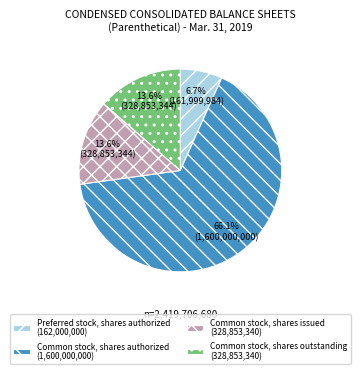

Is the sum of Preferred stock, shares authorized (162,000,000) and Common stock, shares issued (328,853,340) greater than half?

No